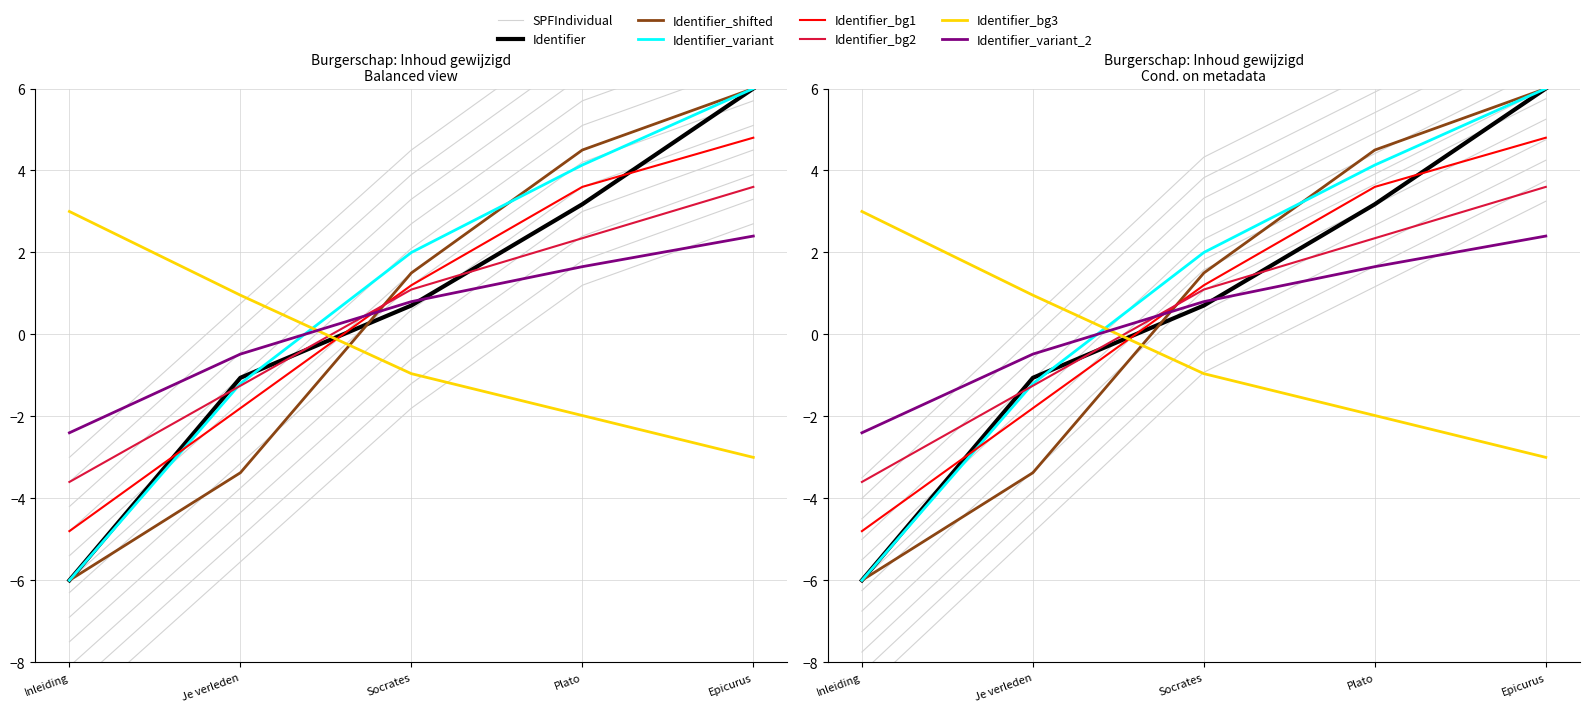

True or false: Identifier_variant has more than 2 points higher than both neighbors.

False